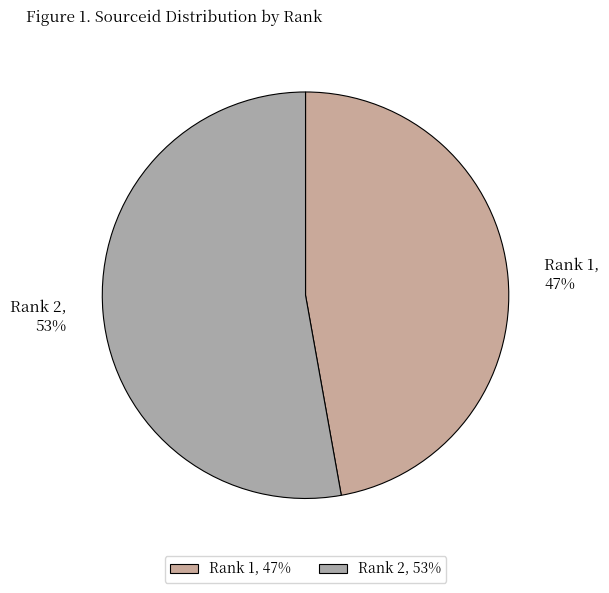

The Rank 2, 53% slice represents 60% of the pie. True or false?

False